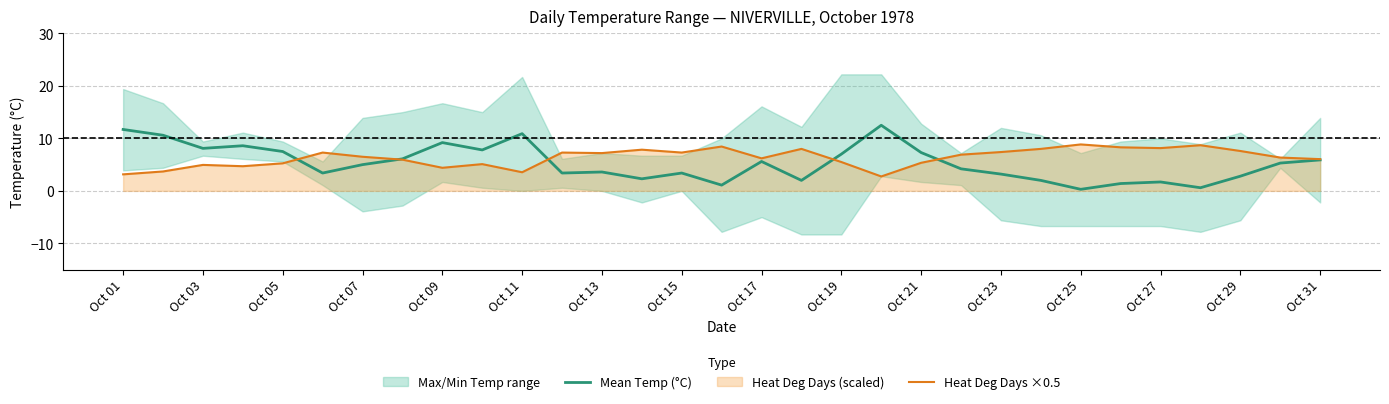

The Heat Deg Days ×0.5 series shows 8.0 at 23. True or false?

True